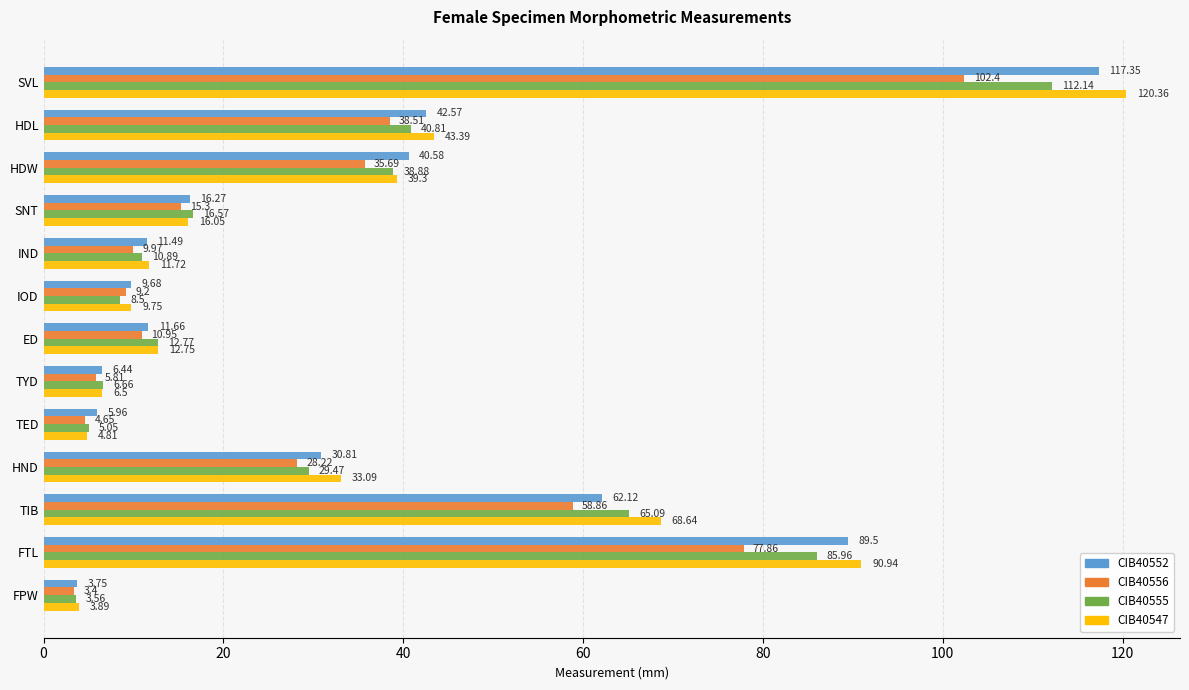

What is the sum of all CIB40547 values?

461.2